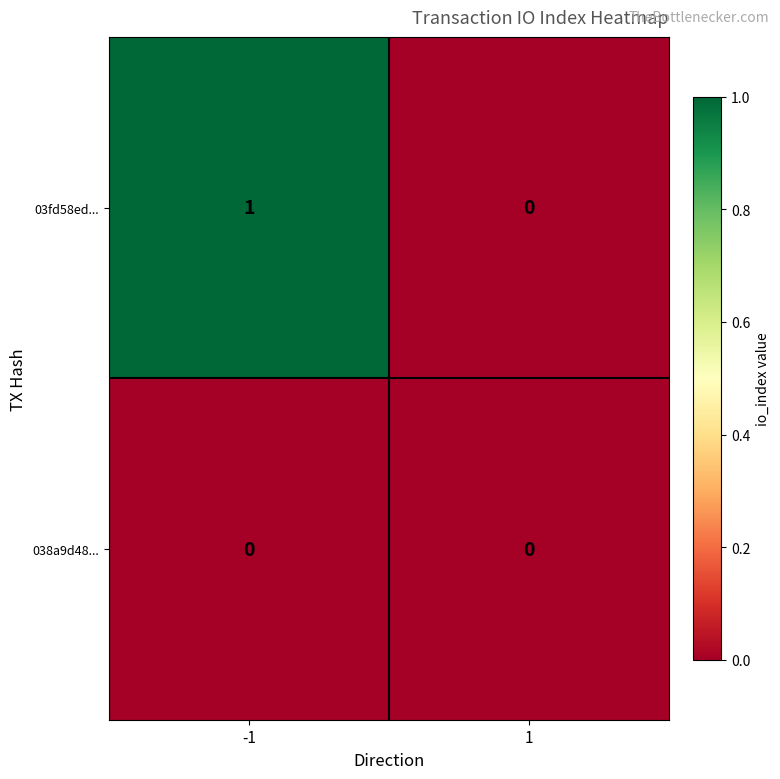

The value of 03fd58ed... at -1 is 0. True or false?

False